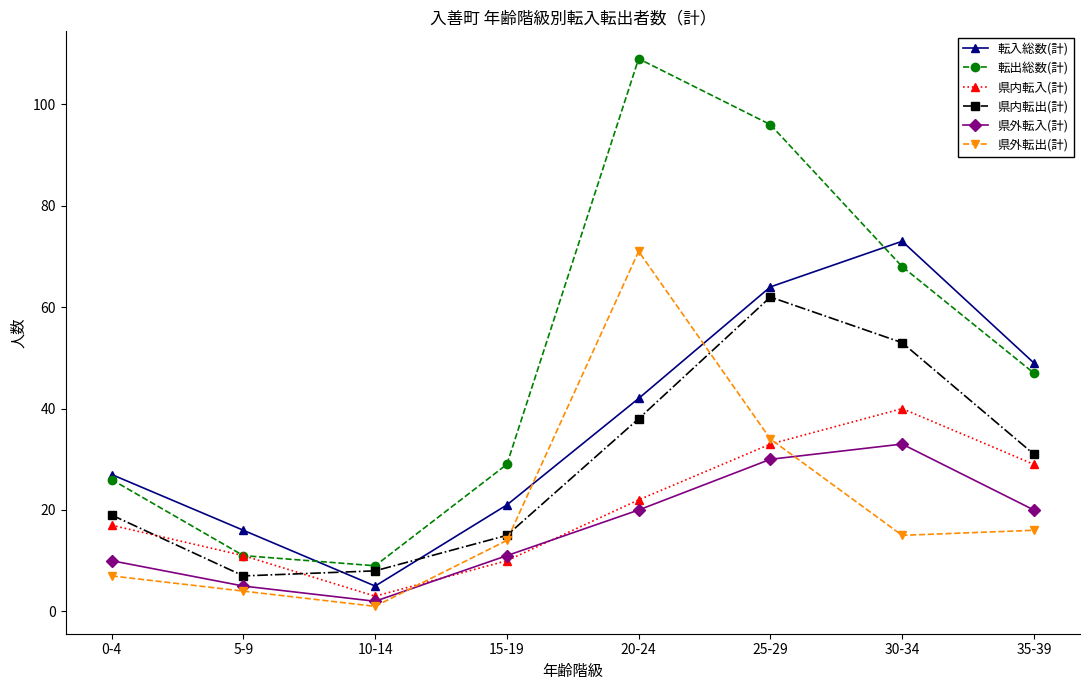

What are all the series names shown in the legend?

転入総数(計), 転出総数(計), 県内転入(計), 県内転出(計), 県外転入(計), 県外転出(計)